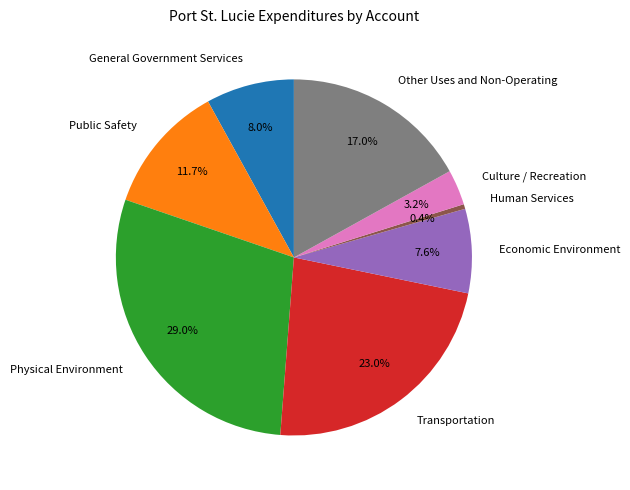

Combined, do General Government Services and Economic Environment account for over 50%?

No